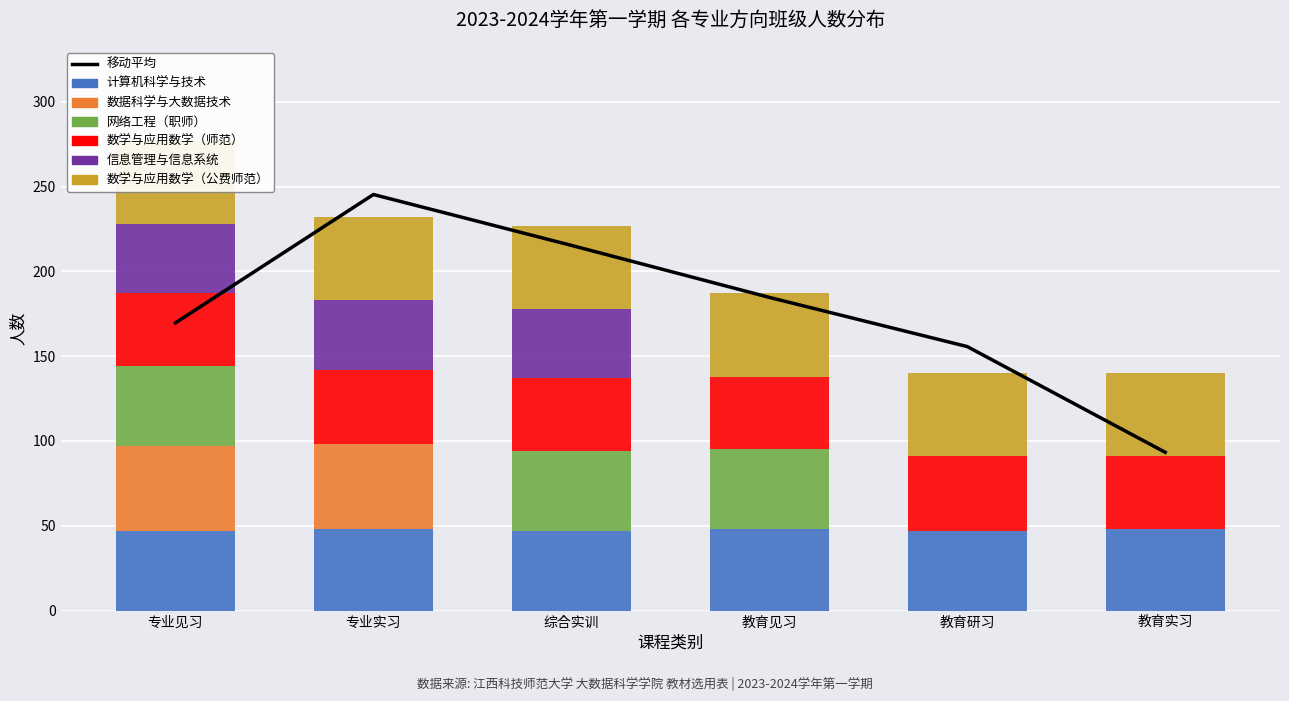

Between 教育研习 and 专业实习, which is larger?

专业实习